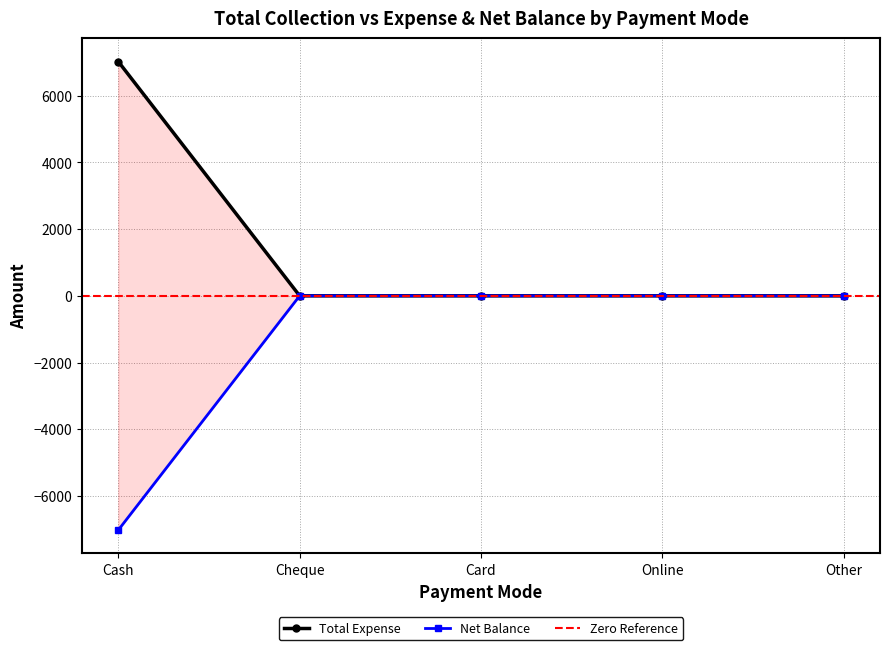

At which category is the sum across all series the highest?

Cash